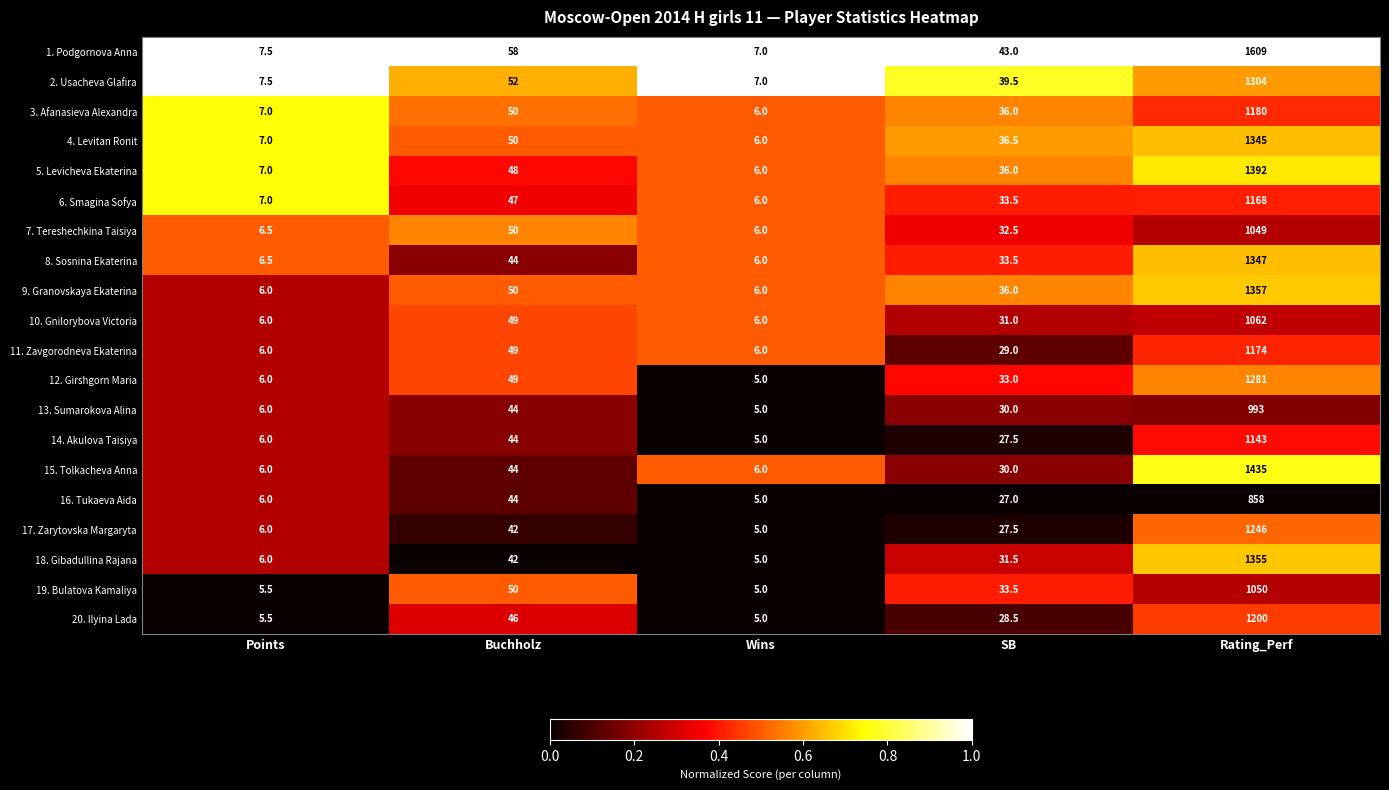

What is the total value across all series at Wins?

114.0